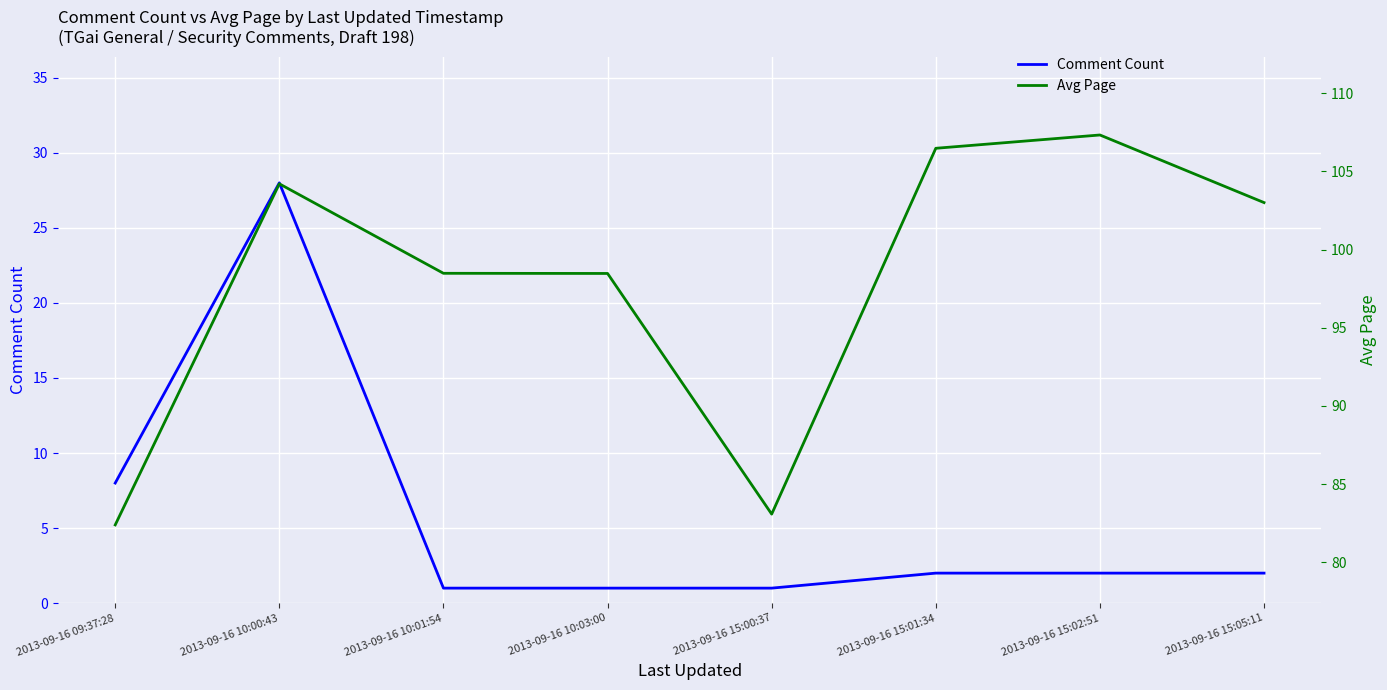

What is the maximum value for Comment Count?

28